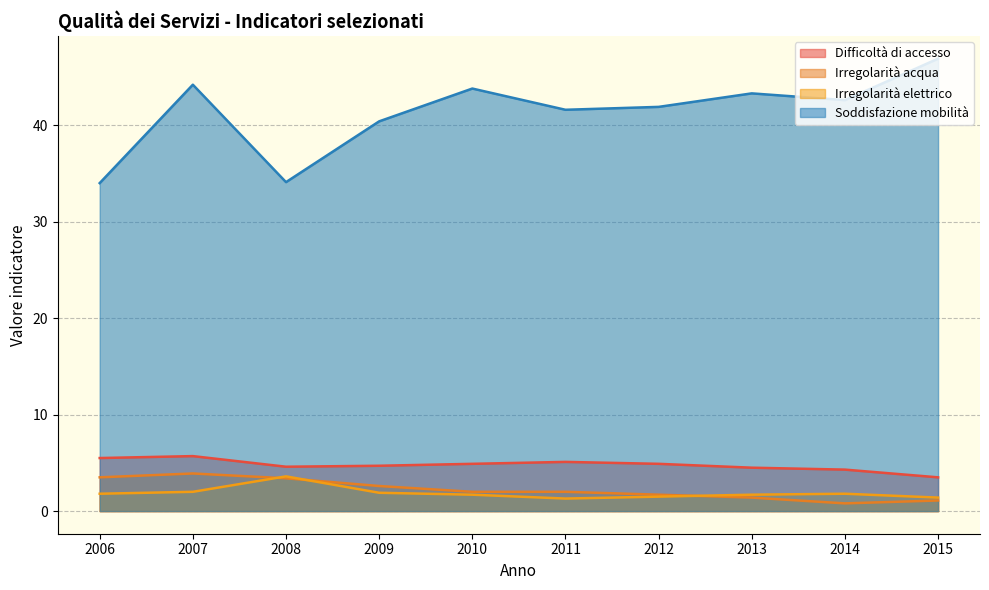

Is it true that Difficoltà di accesso equals 4.7 at 2009?

True